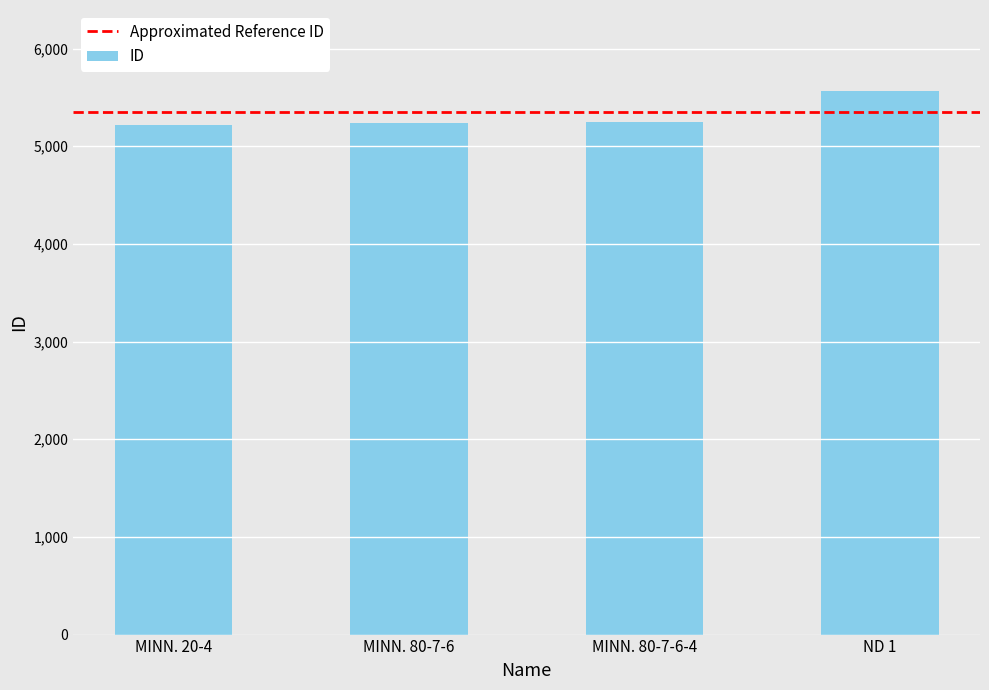

What is the change in value from MINN. 20-4 to ND 1?

+342